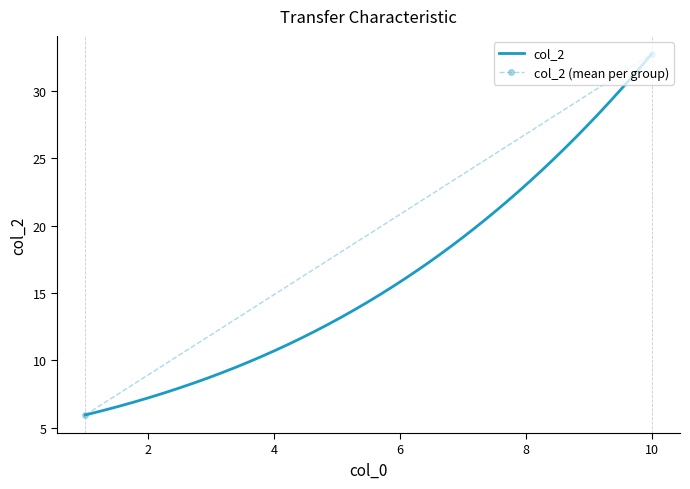

What is the highest value of the col_2 series?

32.7